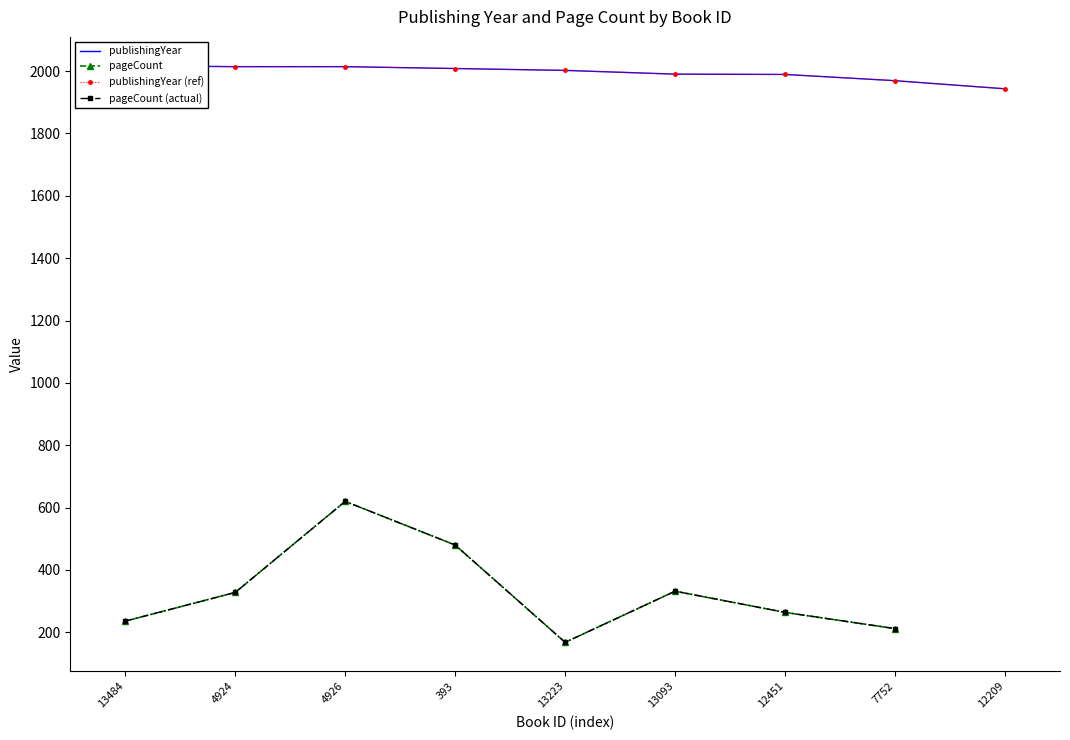

True or false: pageCount has a value of 620.0 at 4926.

True